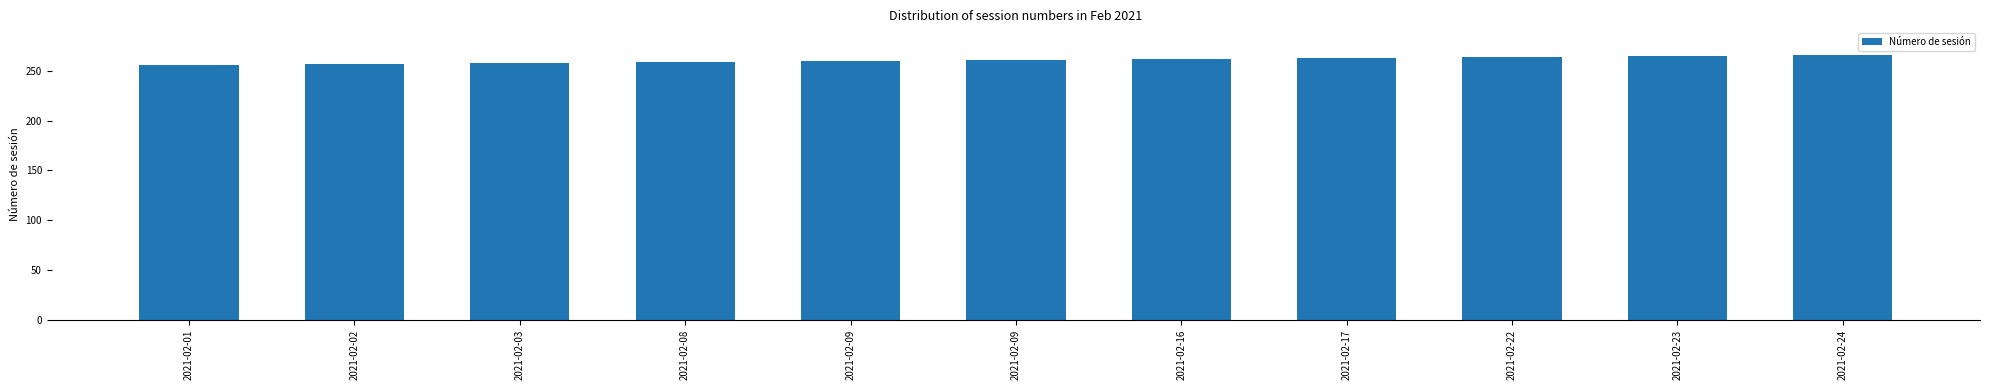

At which label does the data first exceed 261?

2021-02-16